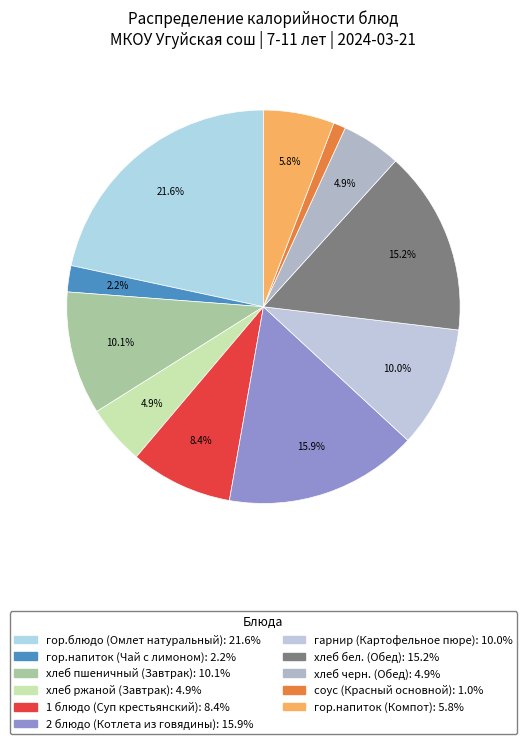

Count the number of slices in the pie.

11